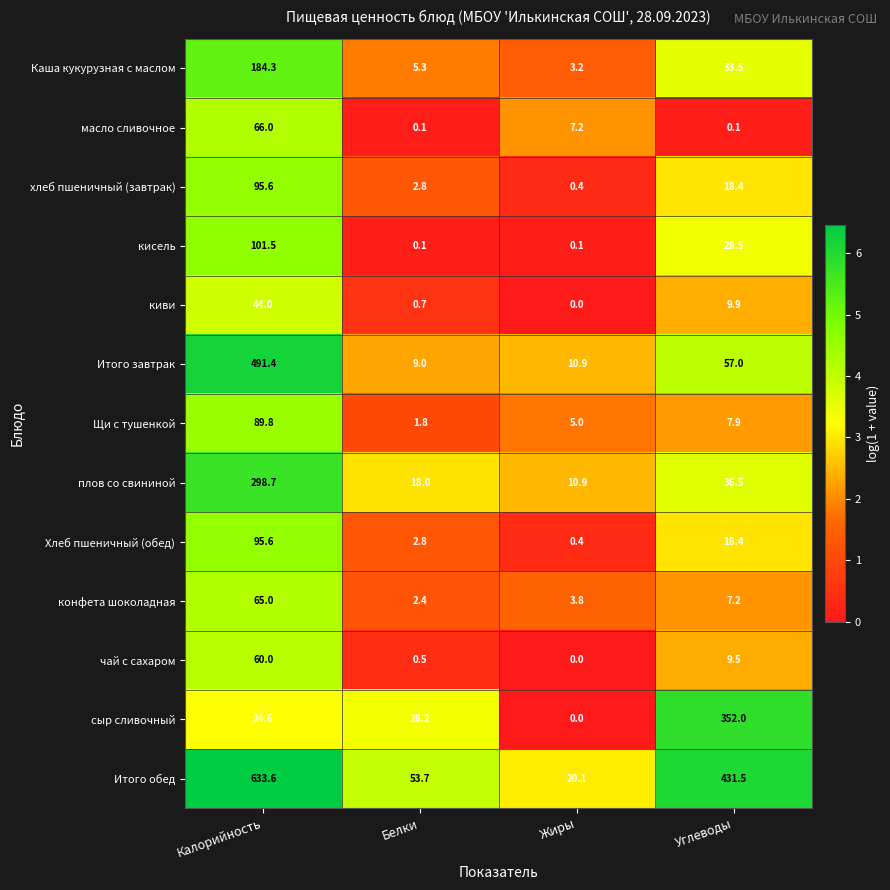

Rank the categories by Хлеб пшеничный (обед) value from highest to lowest.

Калорийность, Углеводы, Белки, Жиры